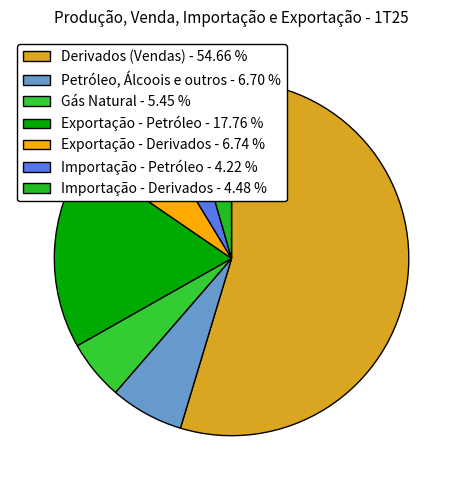

True or false: Derivados (Vendas) accounts for 63% of the total.

False